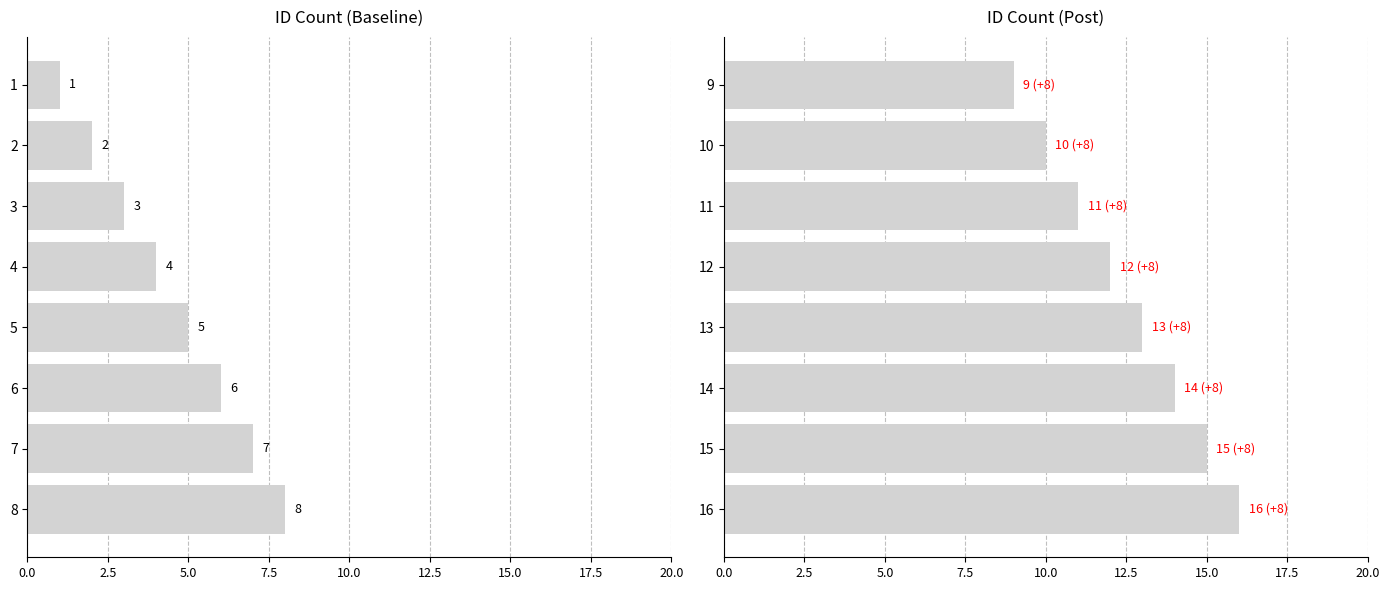

How many series are shown in this chart?

1